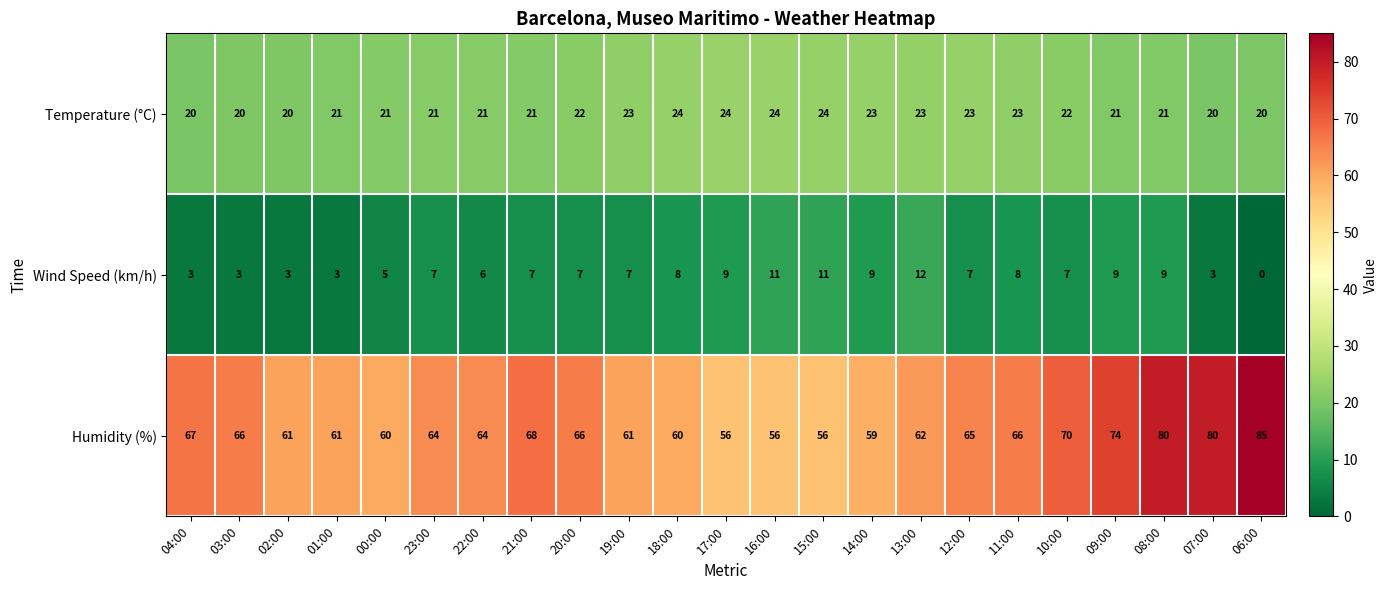

What is the average value of the Temperature (°C) series?

22